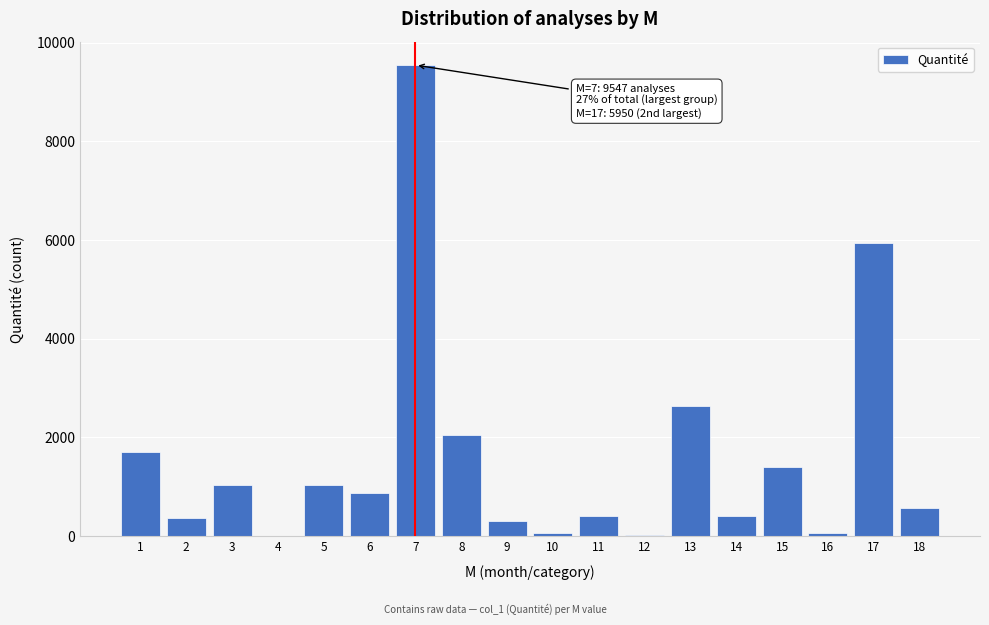

Approximately how many times larger is the value at 17 compared to 1?

3.5